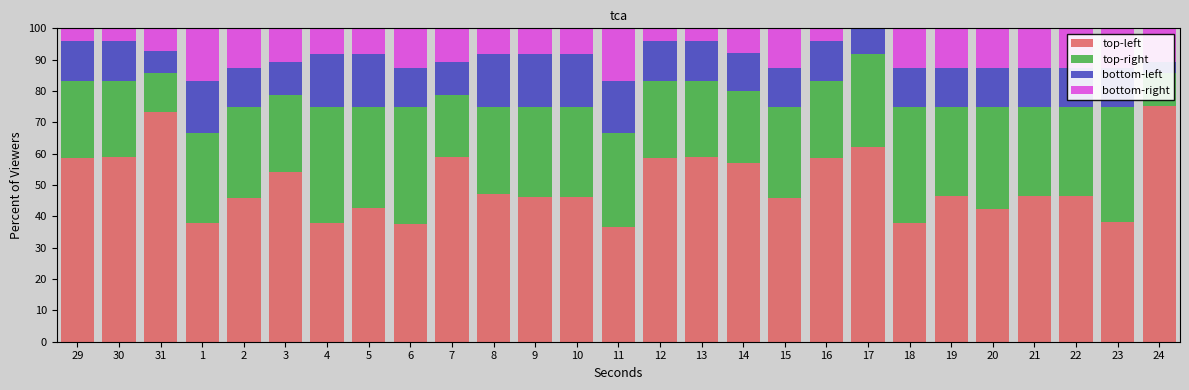

Is it true that bottom-right equals 4.2 at 13?

True